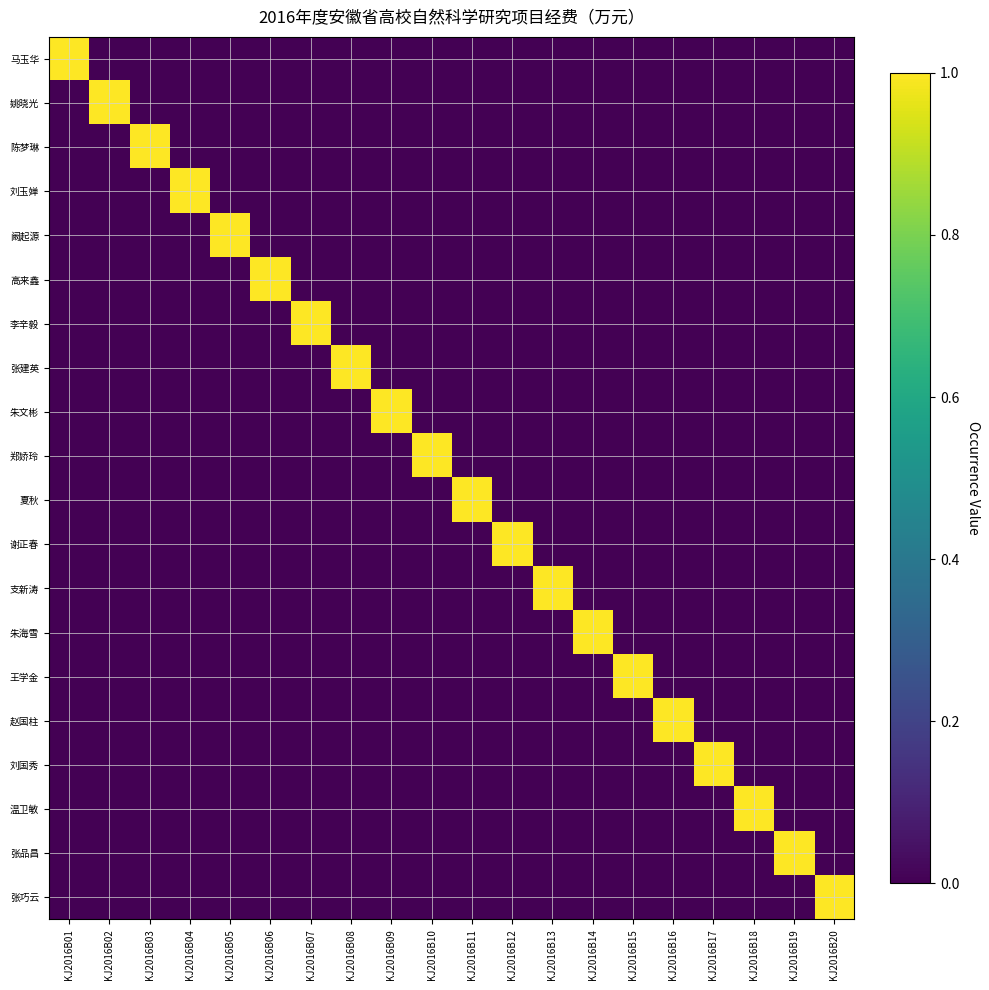

Which series has the widest spread of values?

马玉华